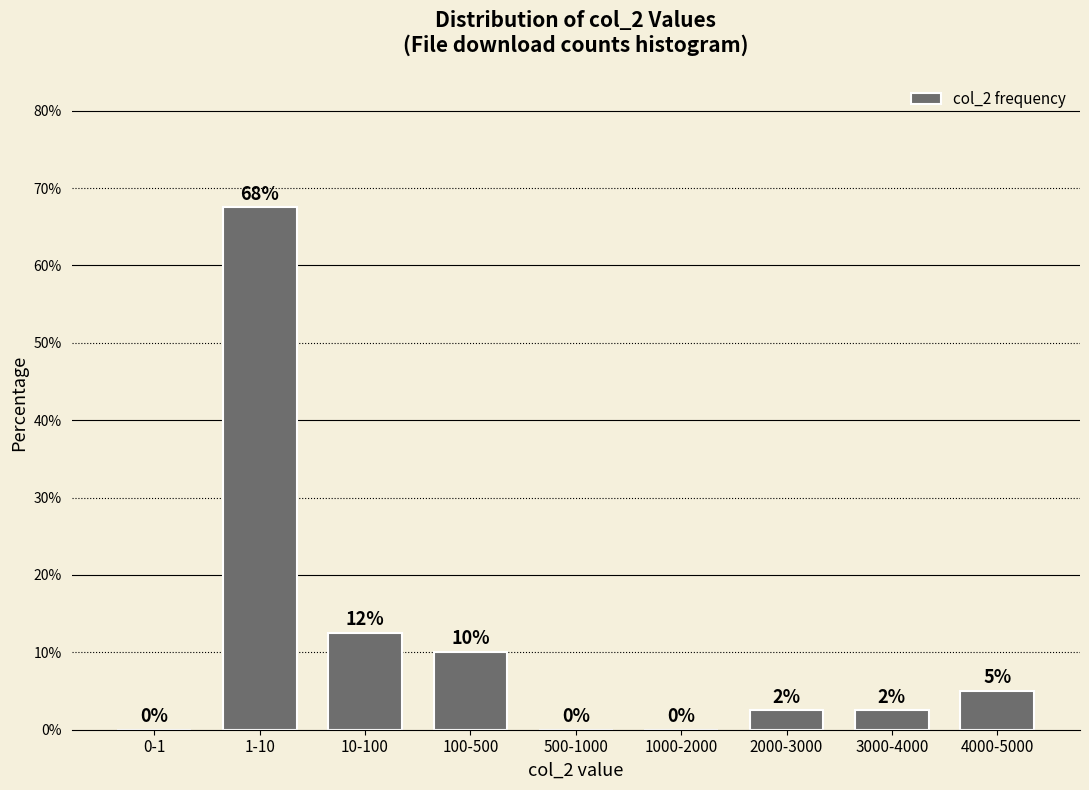

What is the maximum value shown in the chart?

67.5